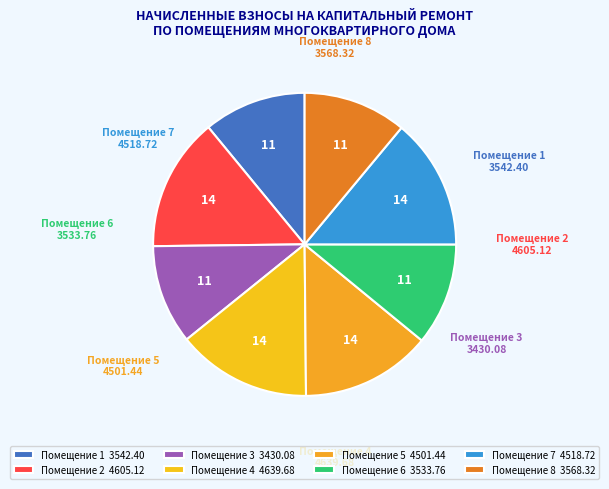

Does any single category account for the majority?

No